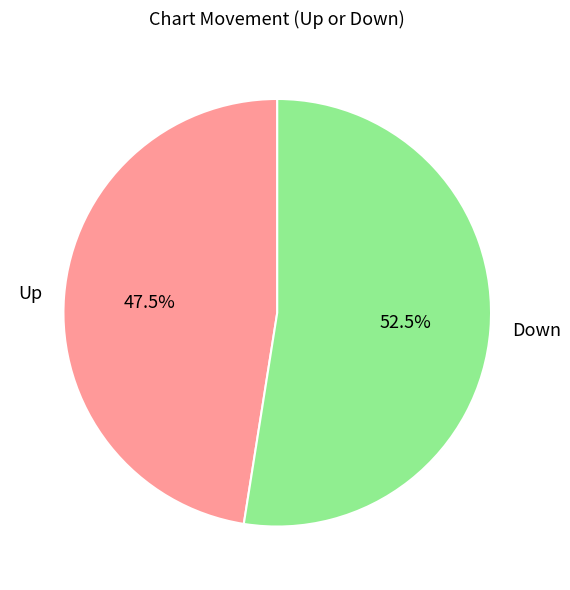

Count the number of slices in the pie.

2